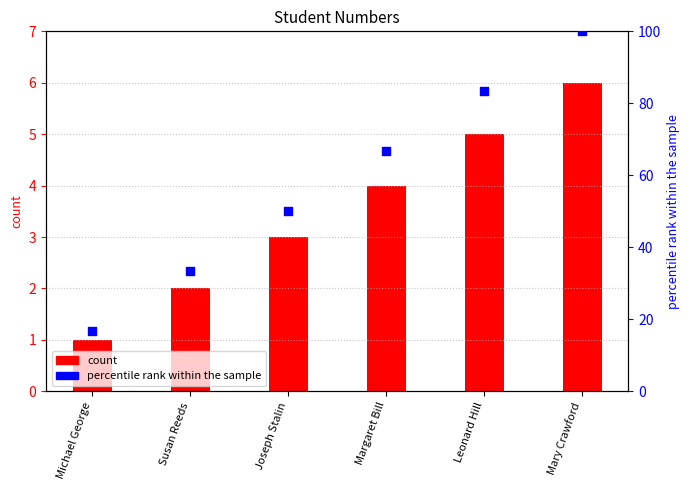

Is the value of count at Mary Crawford greater than the value of percentile rank within the sample at Margaret Bill?

No